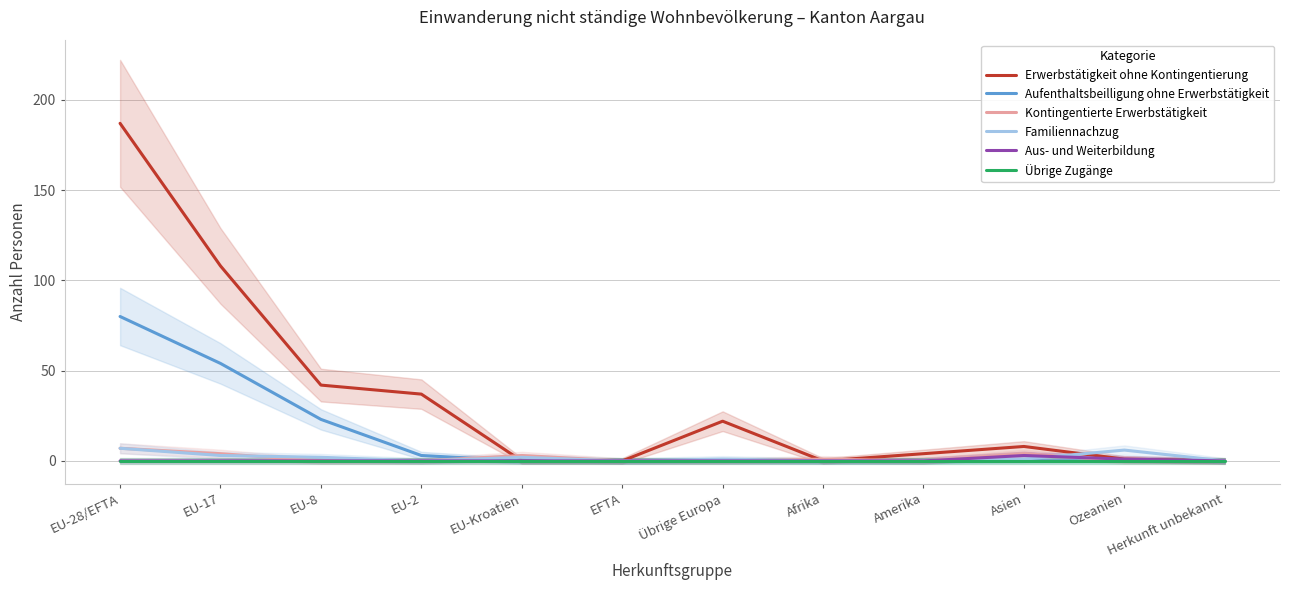

The Erwerbstätigkeit ohne Kontingentierung series shows 42 at EU-8. True or false?

True